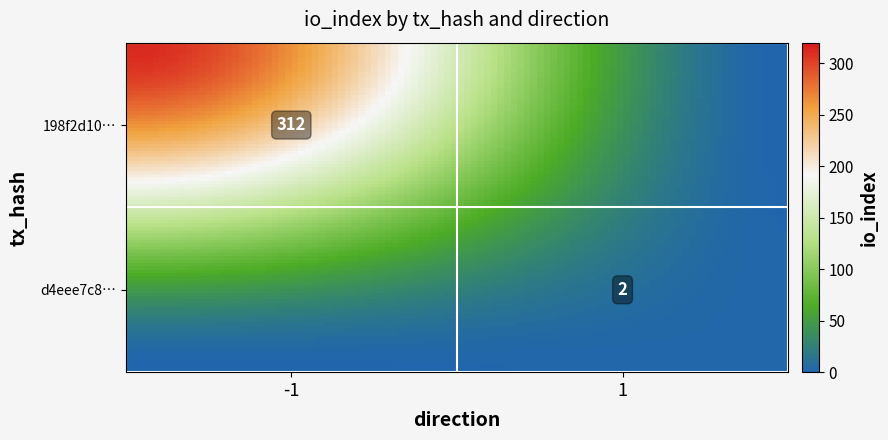

What is the greatest value displayed?

312